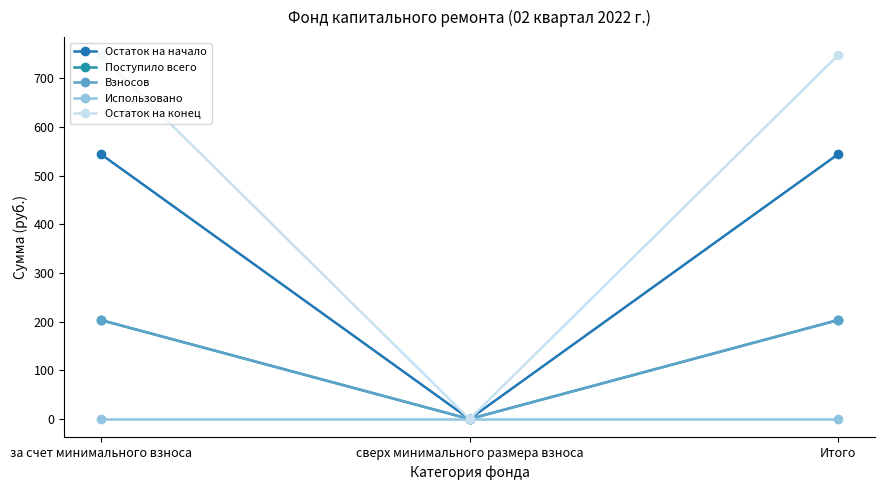

Between за счет минимального взноса and сверх минимального размера взноса, which series saw the biggest shift?

Остаток на конец